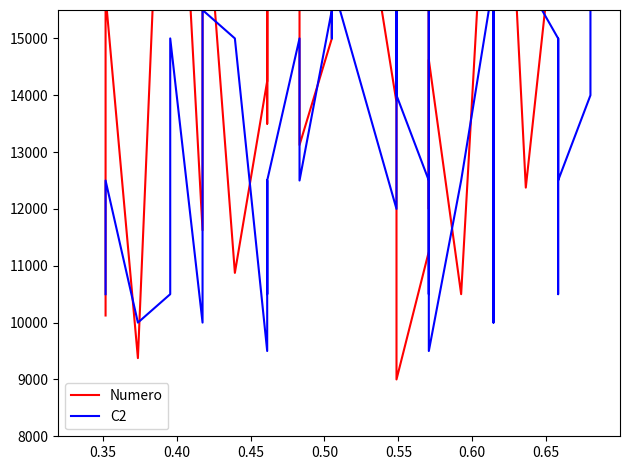

What is the highest value of the C2 series?

16000